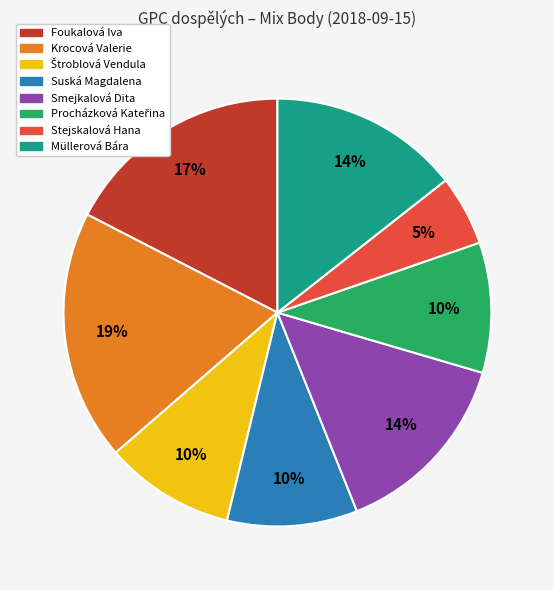

Does Stejskalová Hana represent more than half of the total?

No